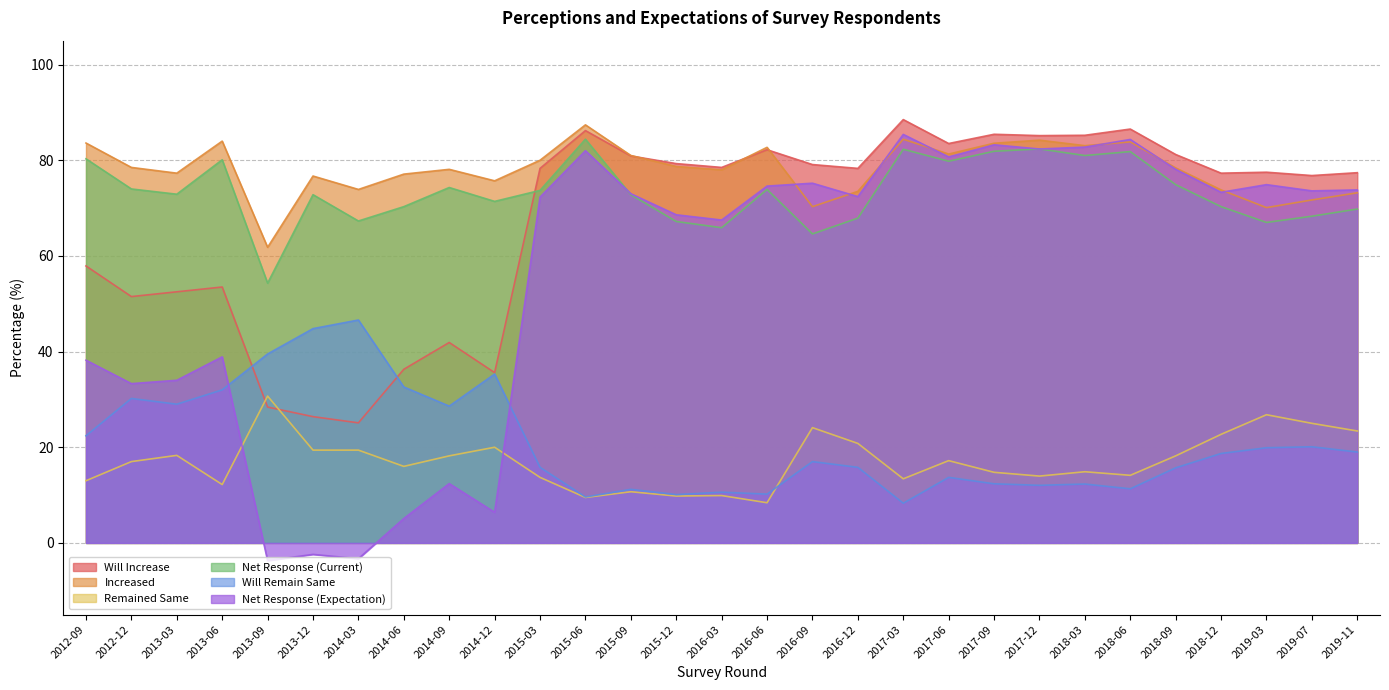

Does the chart display data point markers on the line(s)?

No